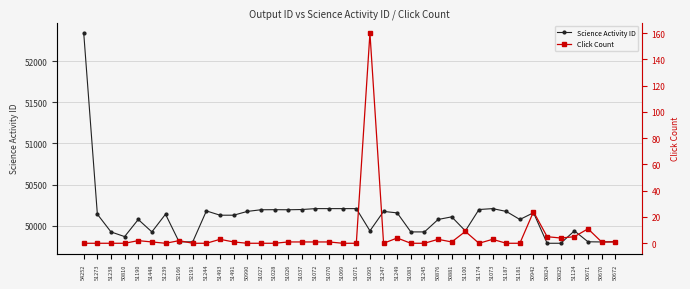

True or false: Science Activity ID has a value of 49925 at 51245.

True